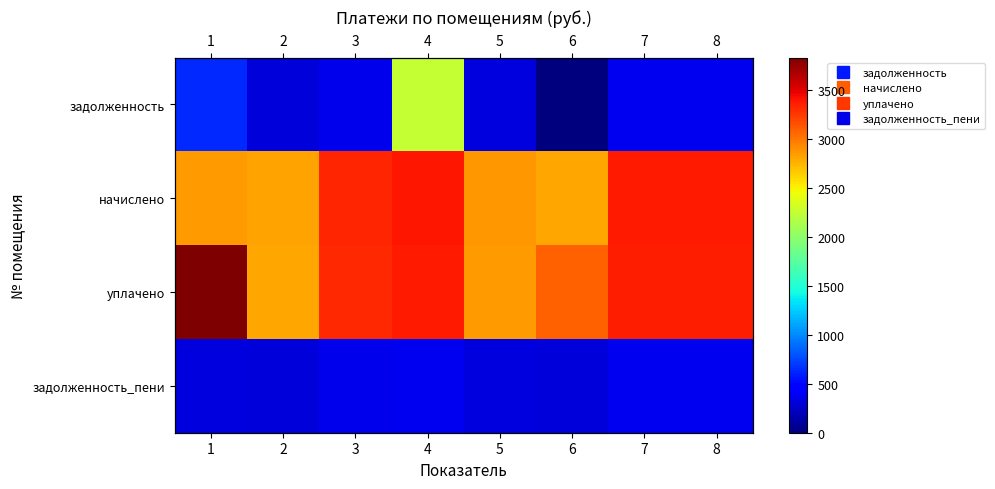

Is it true that уплачено equals 2848.1 at 5?

True